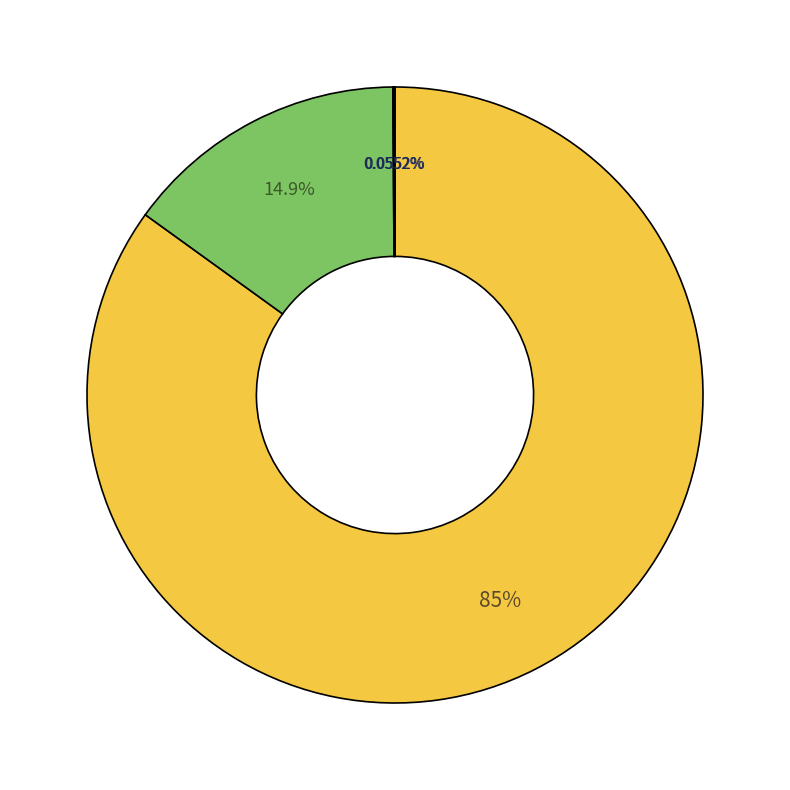

What is the smallest slice in the pie chart?

其他行政事业单位养老支出